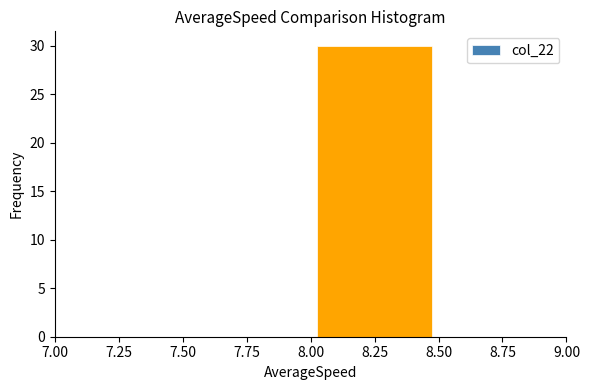

Reading left to right, transcribe this chart: for each bar, give the range it covers on the x-axis and its height. The values are not printed on the chart, so give them approximately, as read against the axis.

7.50 to 8.00: 0
8.00 to 8.50: 30
8.50 to 9.00: 0